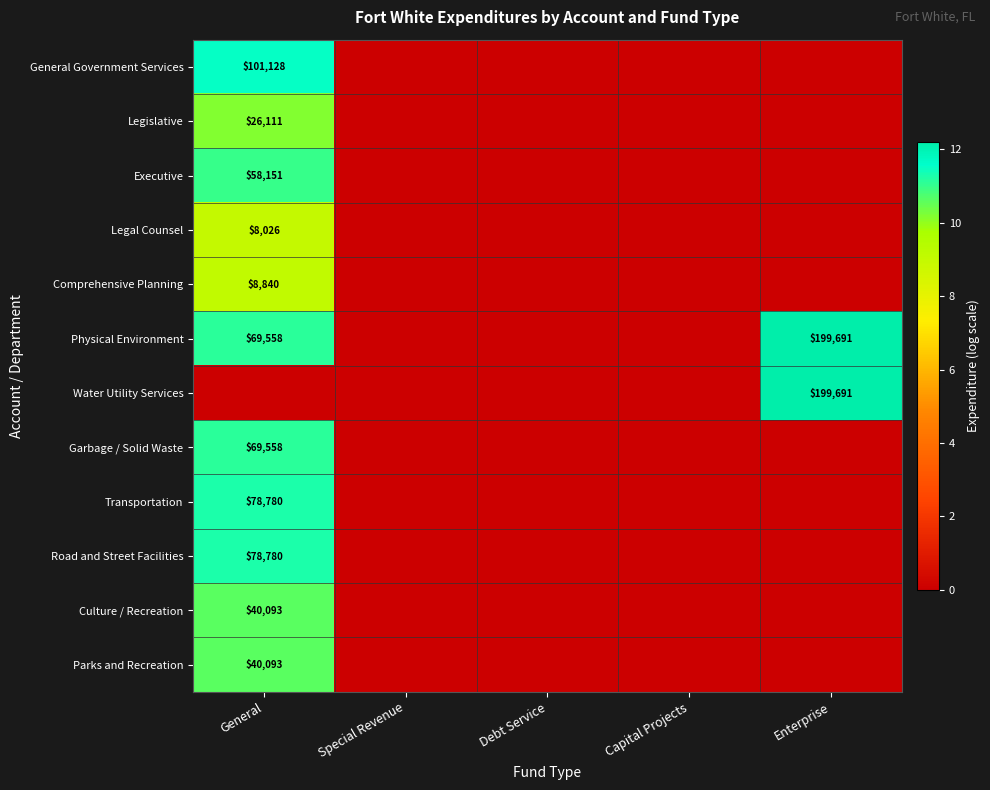

True or false: Transportation has a value of 78780 at General.

True